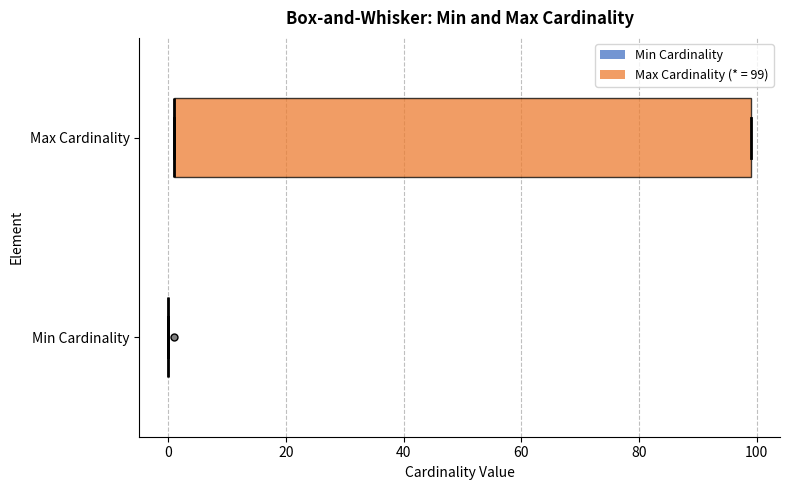

Which box is the widest, from its left edge to its right edge?

Max Cardinality